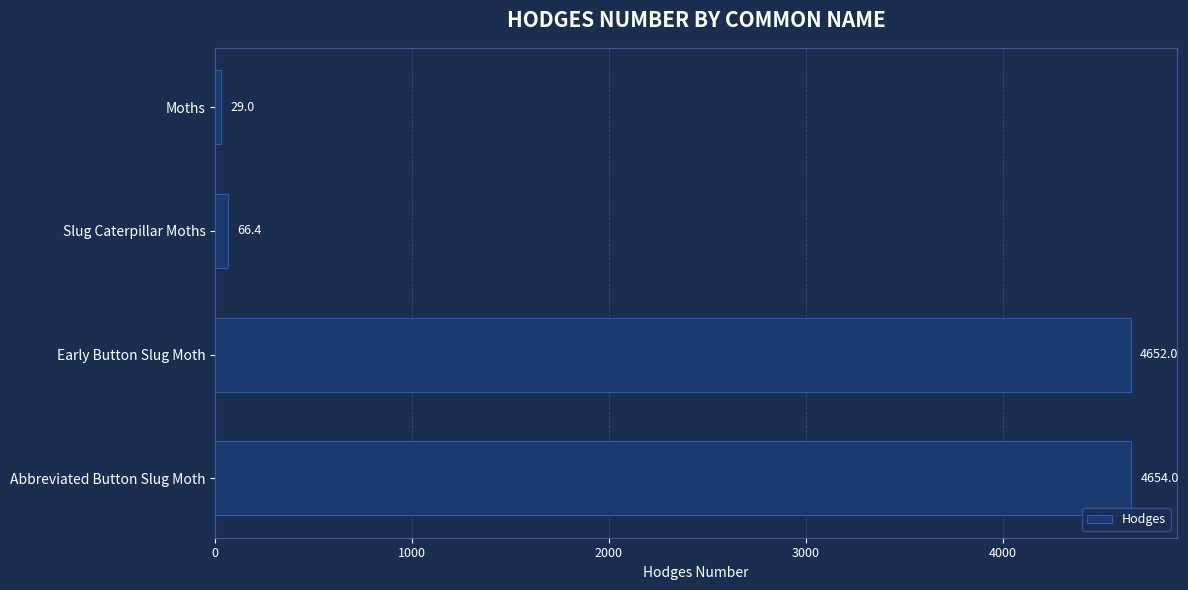

At which label is the value closest to 2341?

Slug Caterpillar Moths